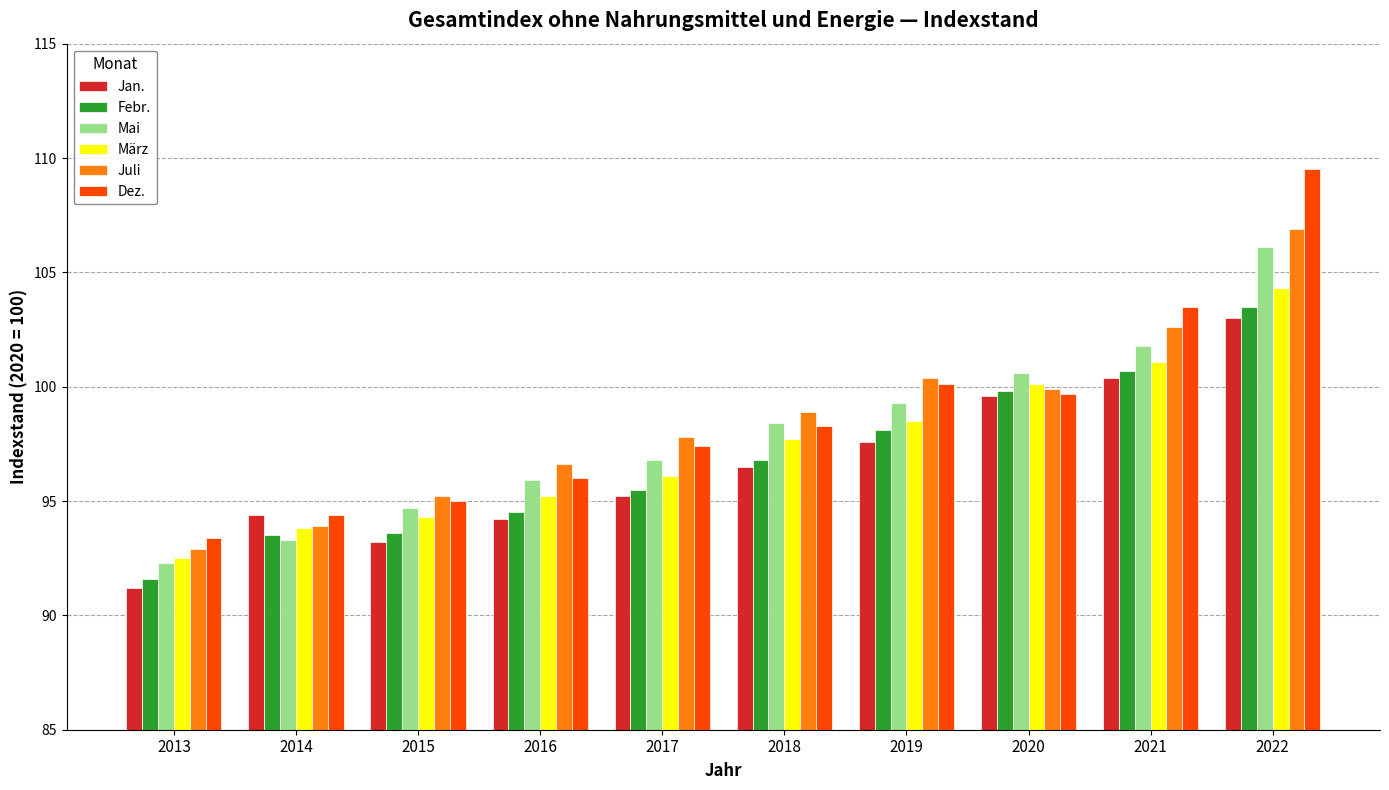

What is the sum of all Jan. values?

965.3